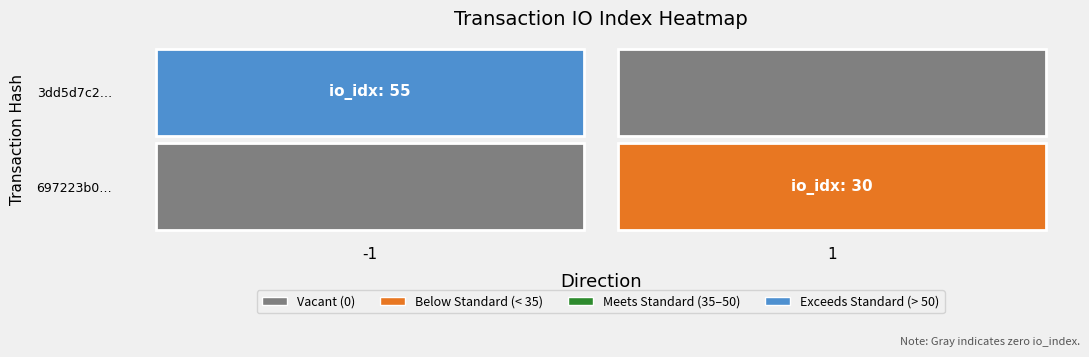

Reading left to right, what are all the values shown in this chart?

3dd5d7c2ef6dd9b7e1e9e427d5ecb0fda084541: direction=-1	io_index=55
697223b080e7989a28c4d6826755007723ba2ba: direction=1	io_index=30